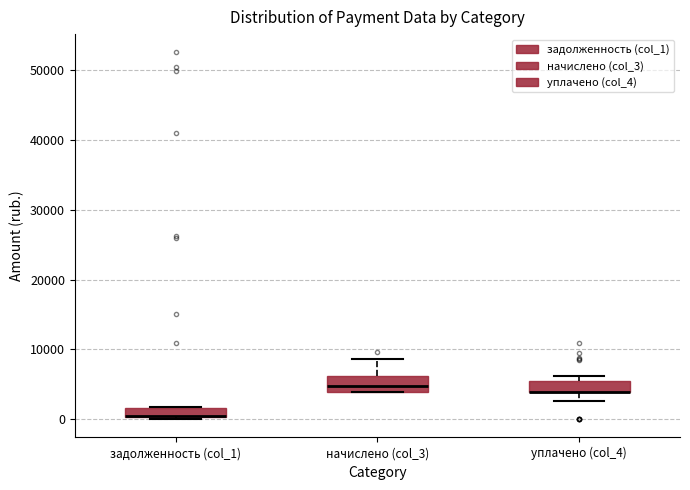

Where does the lower whisker of the box for уплачено (col_4) end on the y-axis? The values are not printed on the chart, so give them approximately, as read against the axis.

3000